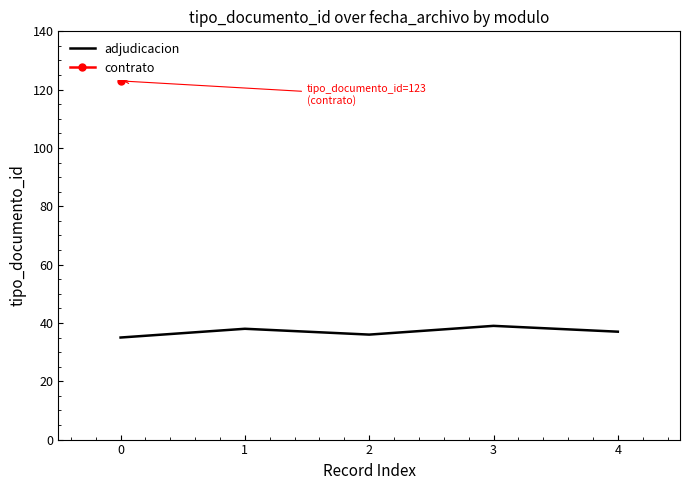

The value of adjudicacion at 0 is 21. True or false?

False